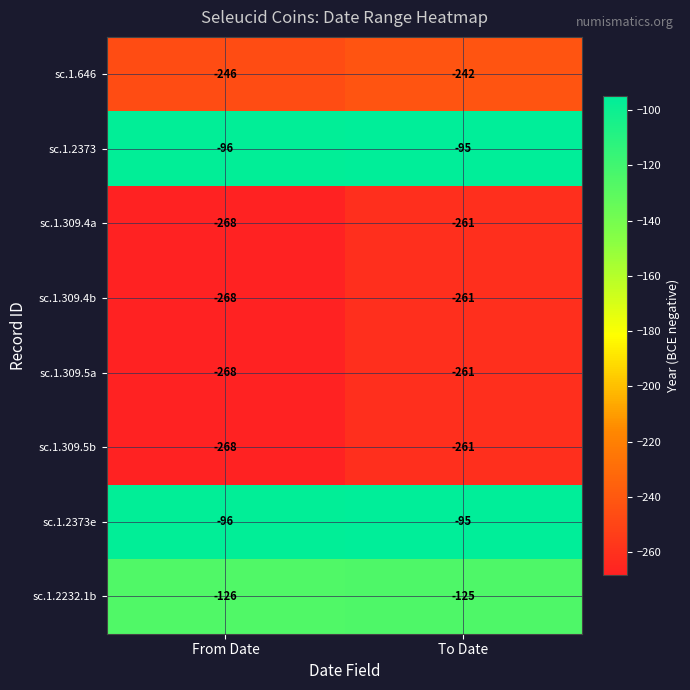

Reading right to left, extract all data points from this chart.

sc.1.646: -242	-246
sc.1.2373: -95	-96
sc.1.309.4a: -261	-268
sc.1.309.4b: -261	-268
sc.1.309.5a: -261	-268
sc.1.309.5b: -261	-268
sc.1.2373e: -95	-96
sc.1.2232.1b: -125	-126